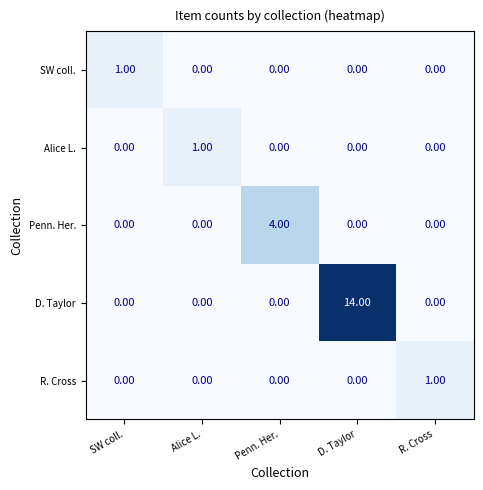

Which series has the widest spread of values?

D. Taylor